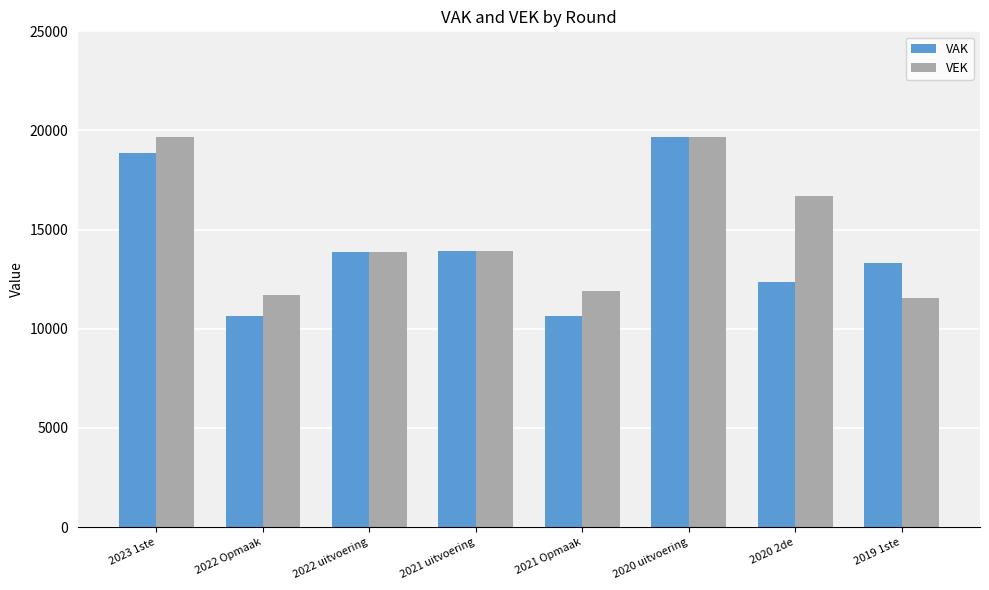

How many groups of bars are there?

8